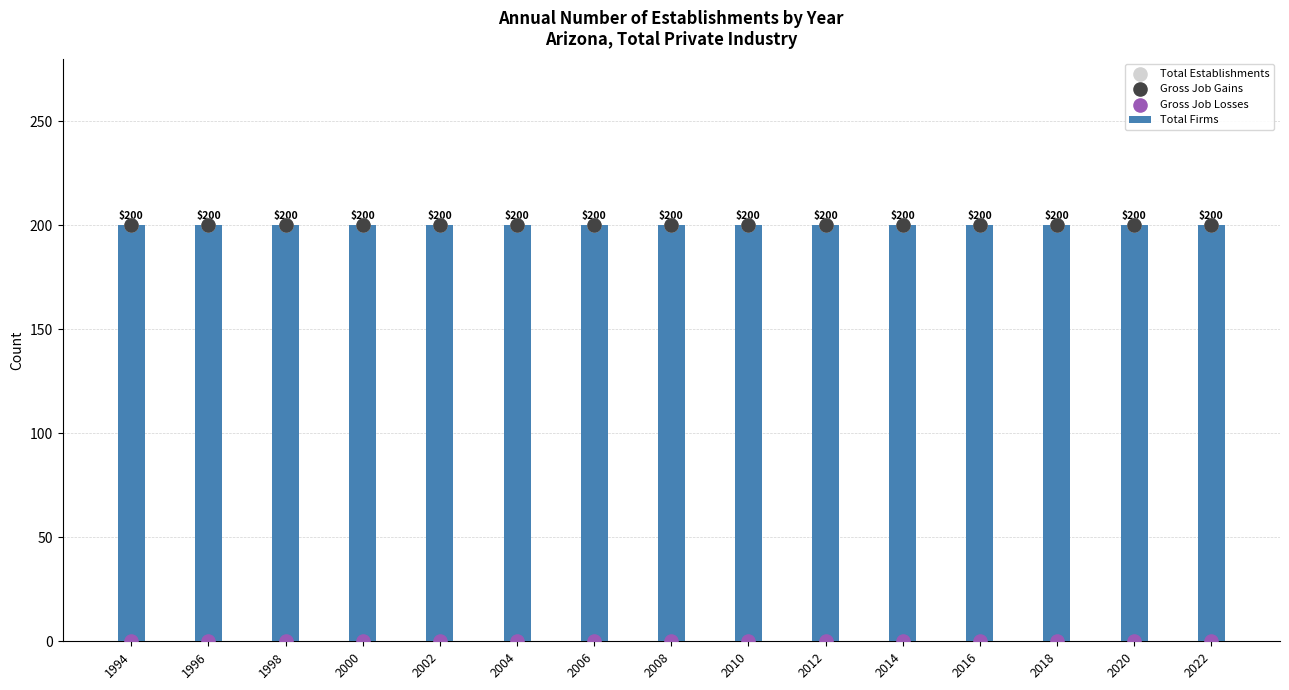

Which series has the largest Y range (max minus min)?

Total Firms